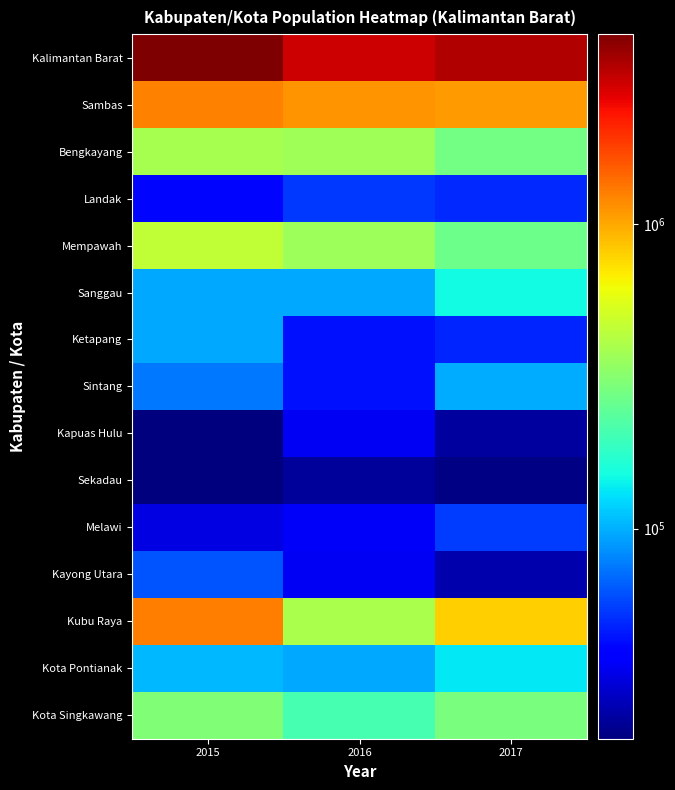

List the series in order of their peak value, lowest first.

Sekadau, Kapuas Hulu, Landak, Melawi, Kayong Utara, Ketapang, Sintang, Kota Pontianak, Sanggau, Kota Singkawang, Bengkayang, Mempawah, Sambas, Kubu Raya, Kalimantan Barat